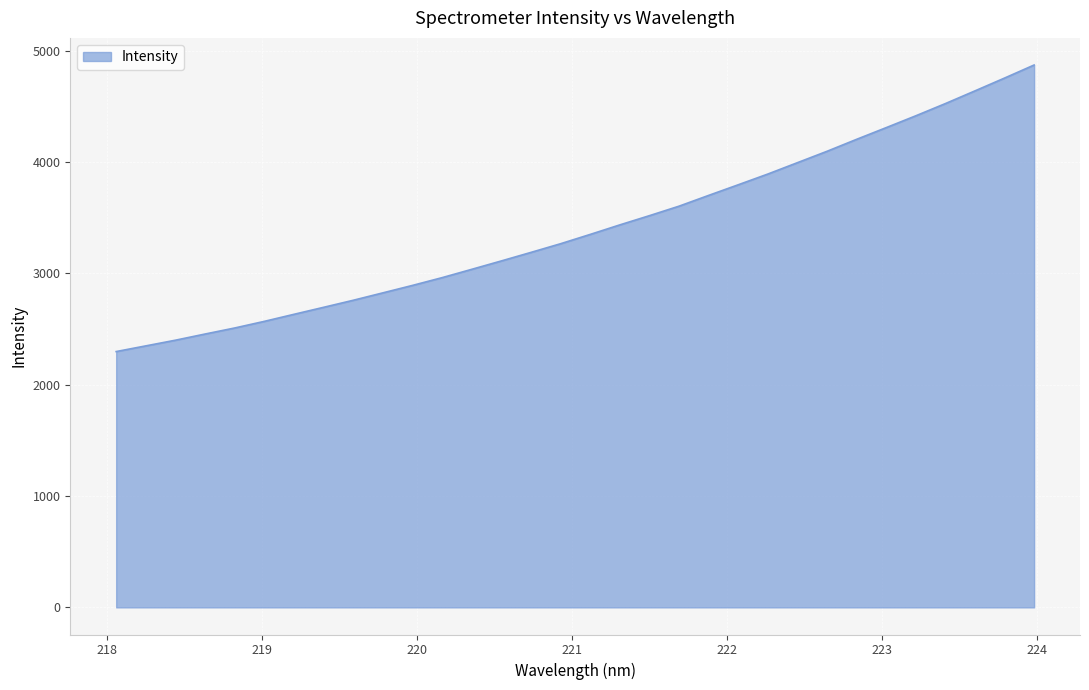

What is the smallest value displayed?

2297.7